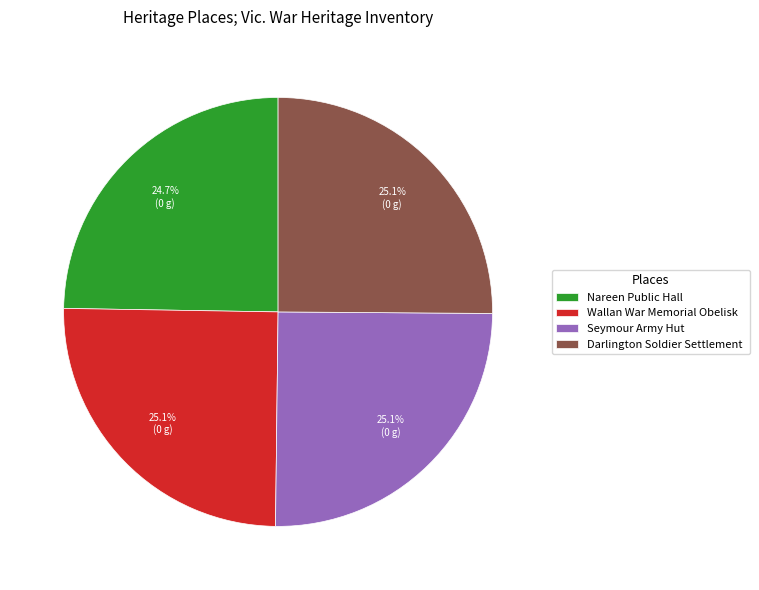

Count the number of slices in the pie.

4